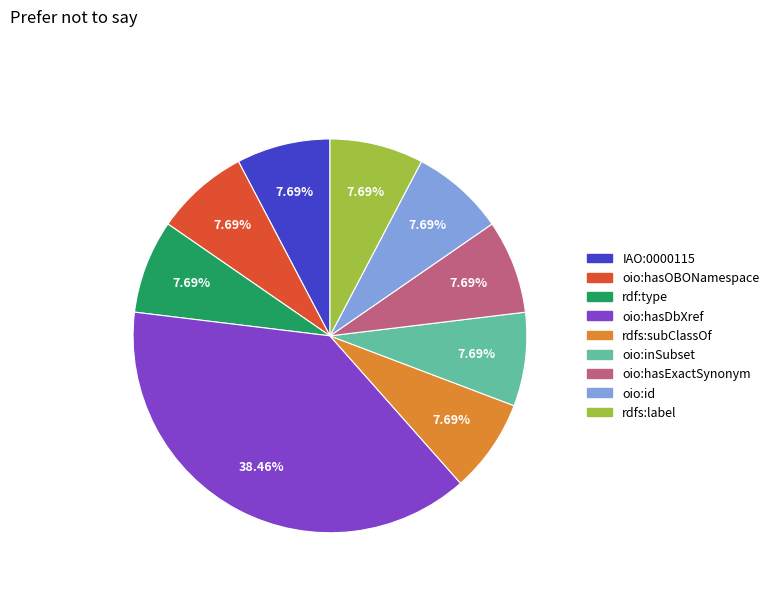

How much of the chart is everything except oio:hasExactSynonym?

92.3%